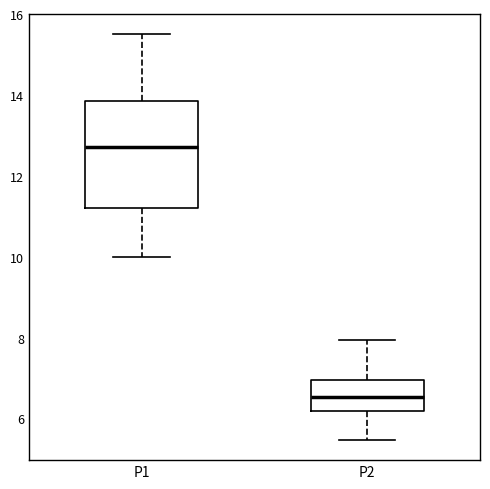

Reading left to right, read every box against the y-axis: the position of its median line, the range the box covers, and the ends of its whiskers. The values are not printed on the chart, so give them approximately, as read against the axis.

P1: median 12.8, box 11.2 to 13.8, whiskers 10.0 to 15.6
P2: median 6.6, box 6.2 to 7.0, whiskers 5.4 to 8.0